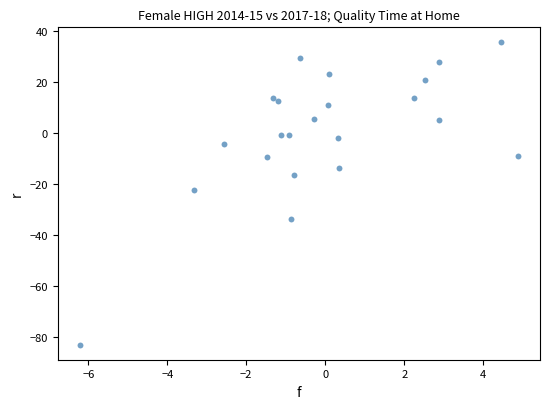

What is the range of Y values (max minus min)?

118.4